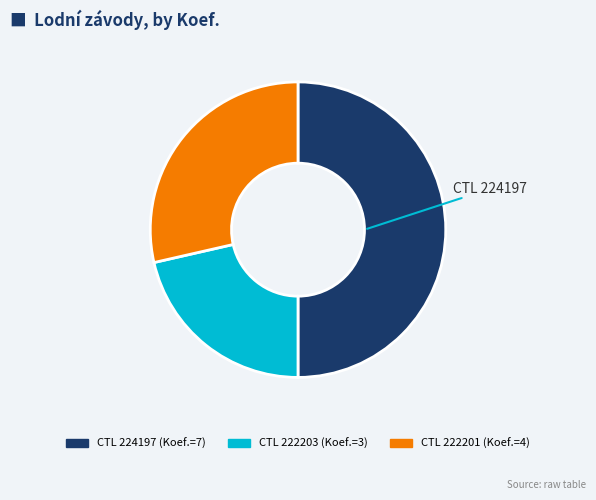

Rank the categories by value from lowest to highest.

222203, 222201, 224197